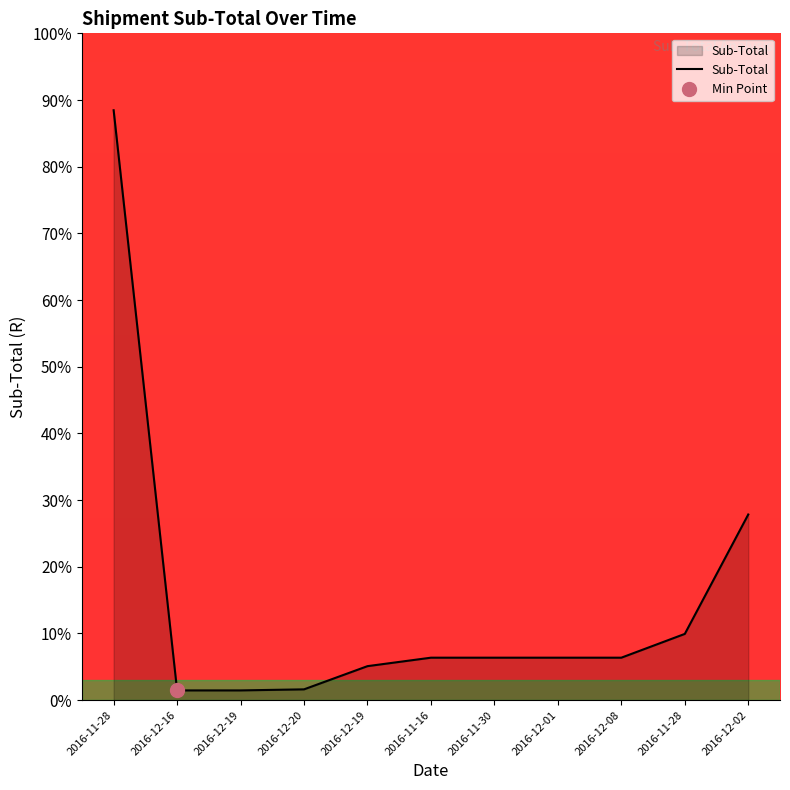

What is the label of the 8th point from the right?

2016-12-20